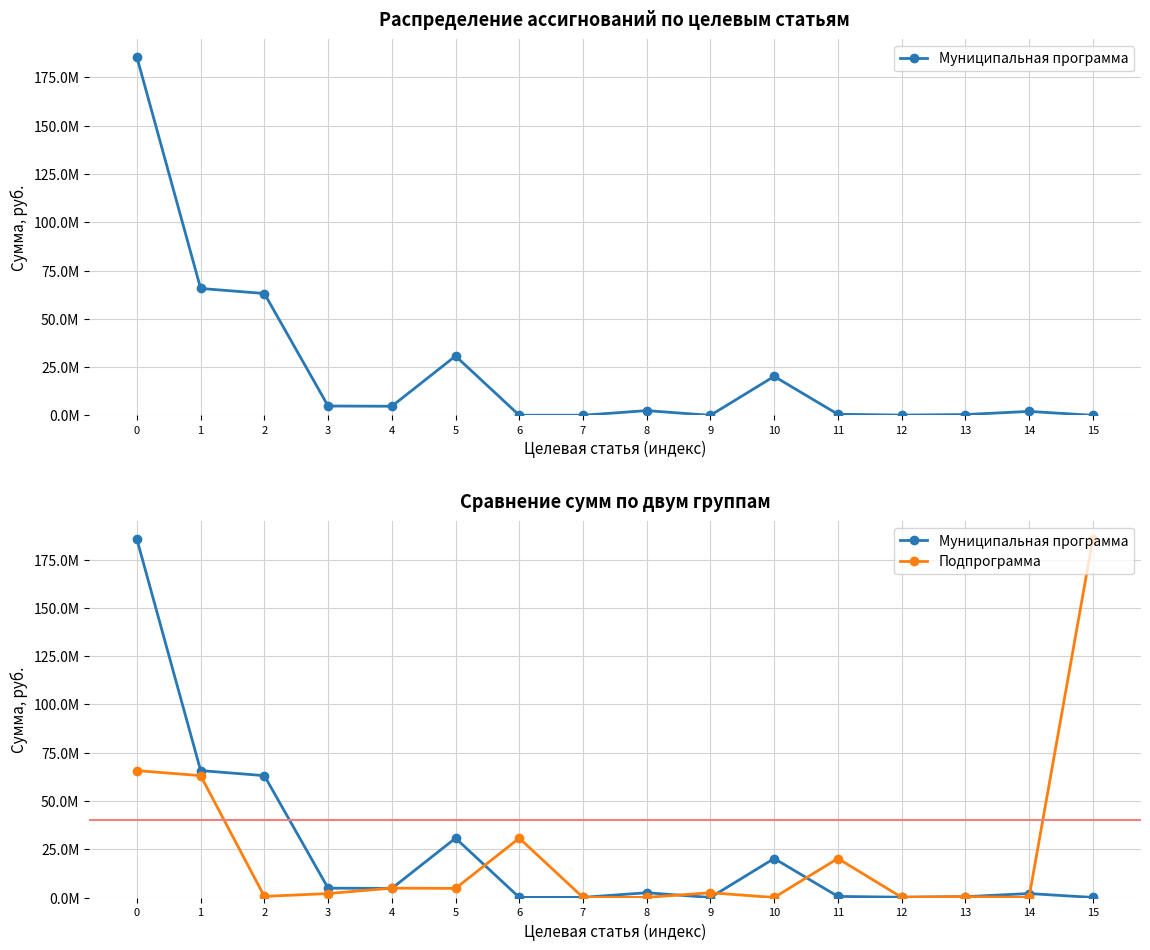

What are all the series names shown in the legend?

Муниципальная программа, Подпрограмма